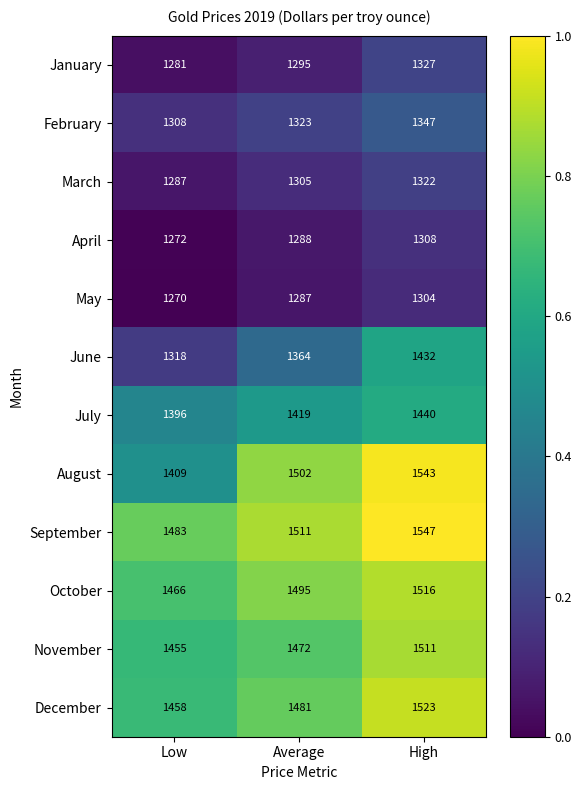

Count the September values in the range 1483 to 1547.

3